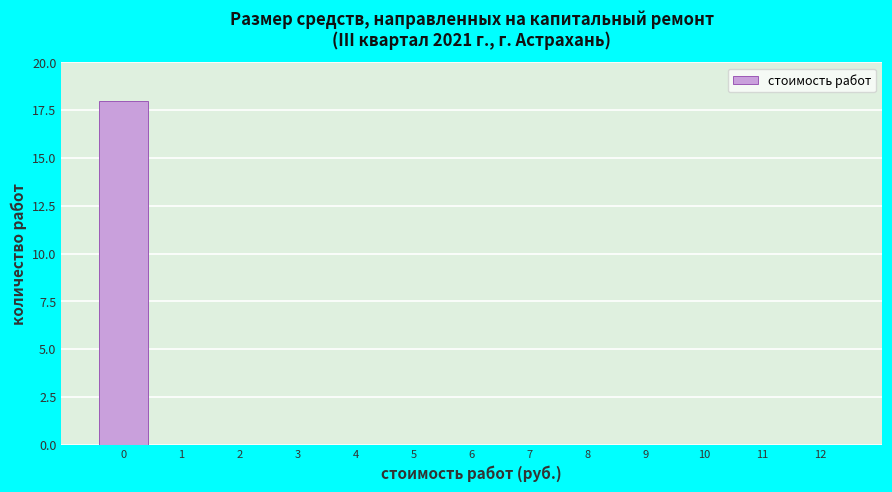

Over which range of the x-axis is the bar tallest?

-0.5 to 0.5